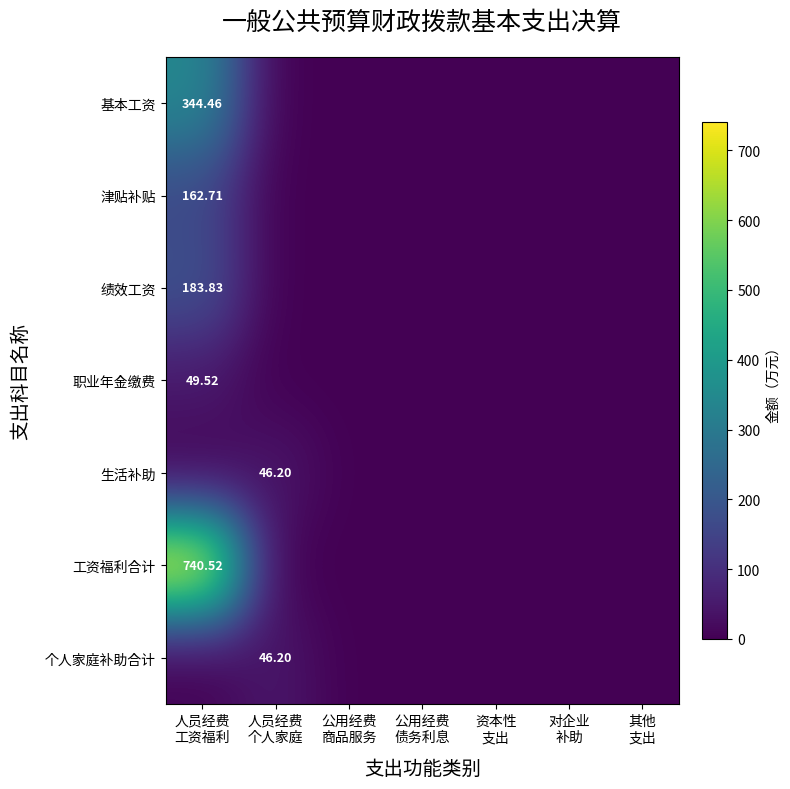

Where is 生活补助 nearest to the value 23?

人员经费 工资福利